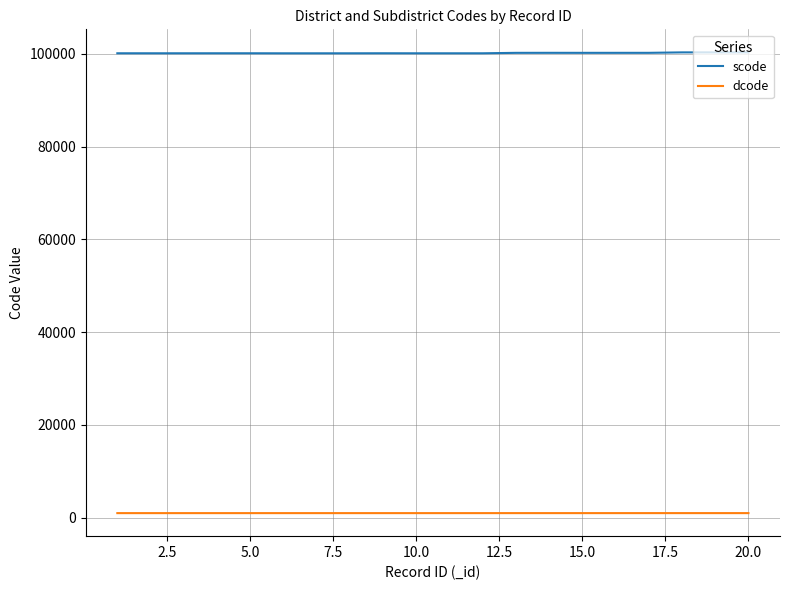

Which series has the widest spread of values?

scode